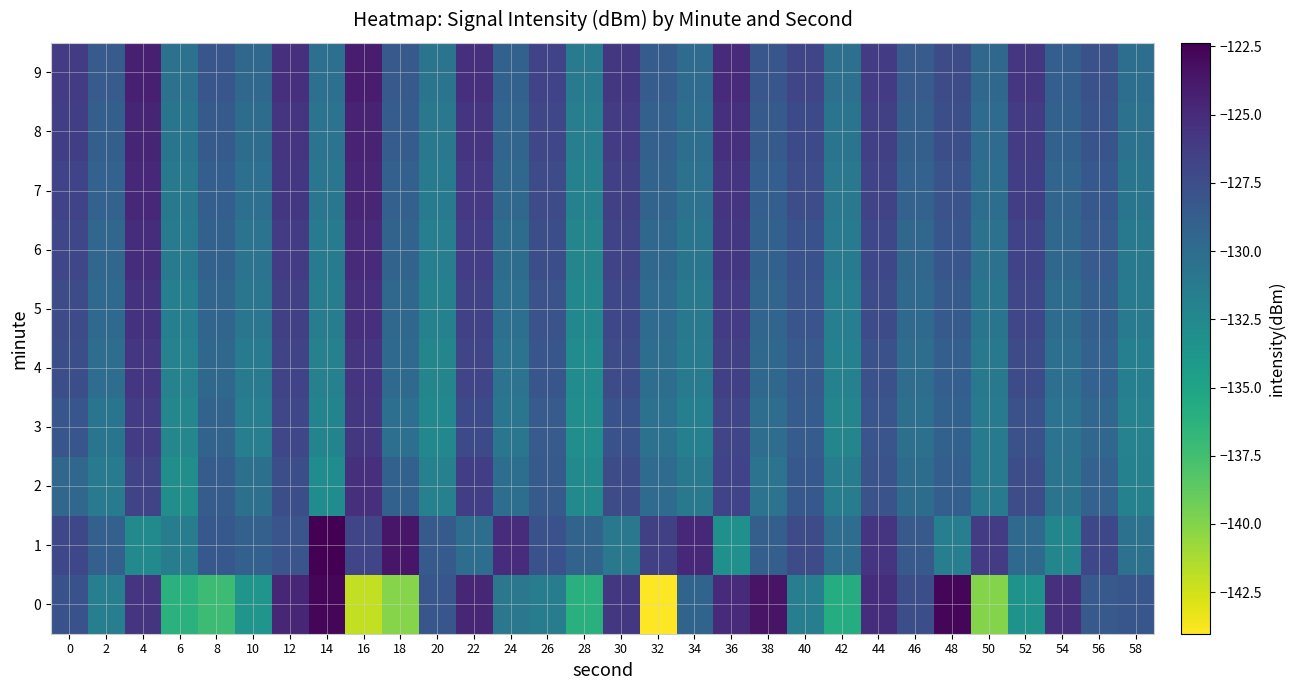

How many categories are shown in the chart?

30